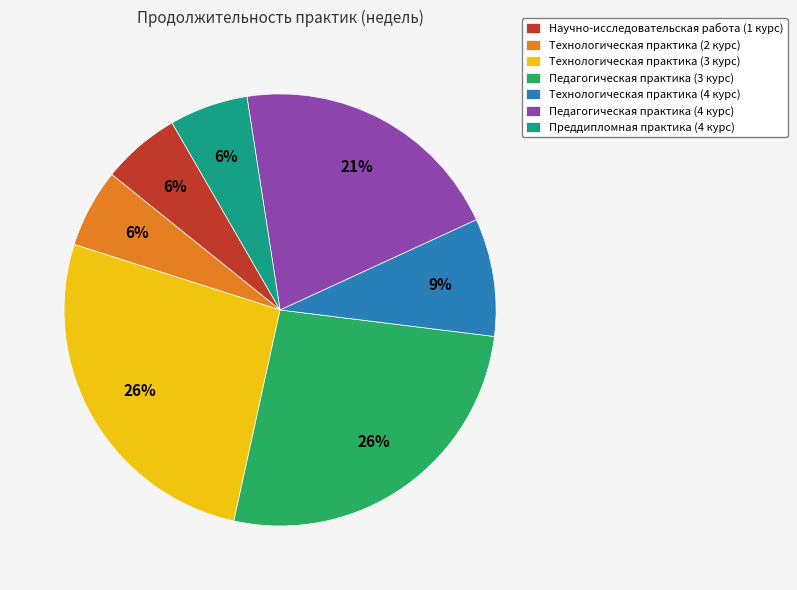

To the nearest percent, what percentage of the pie is Технологическая практика (4 курс)?

9%